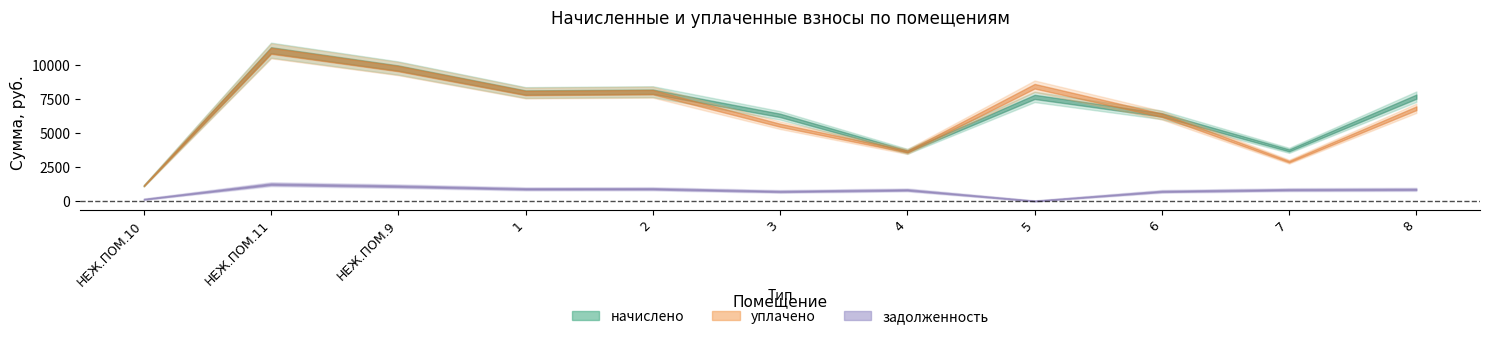

Does the chart display data point markers on the line(s)?

No